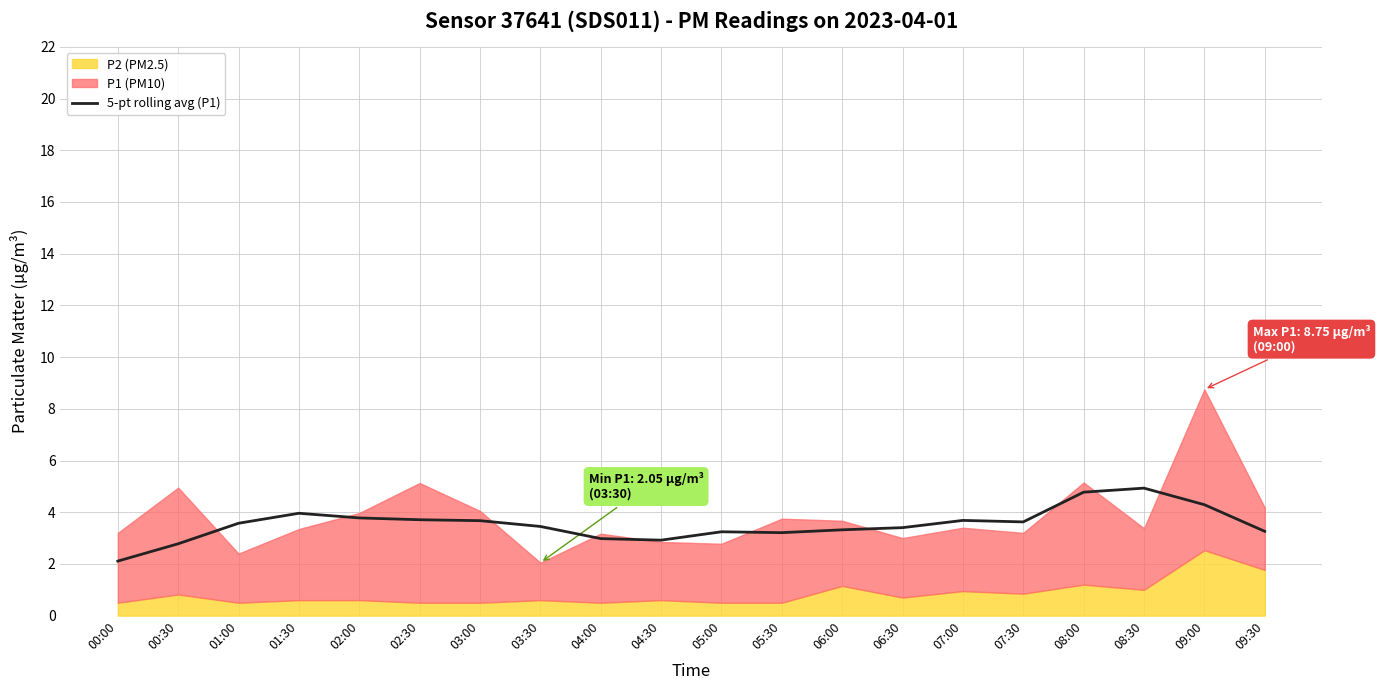

Reading right to left, transcribe all the data shown in this chart.

3.3	4.3	4.9	4.8	3.6	3.7	3.4	3.3	3.2	3.2	2.9	3.0	3.5	3.7	3.7	3.8	4.0	3.6	2.8	2.1